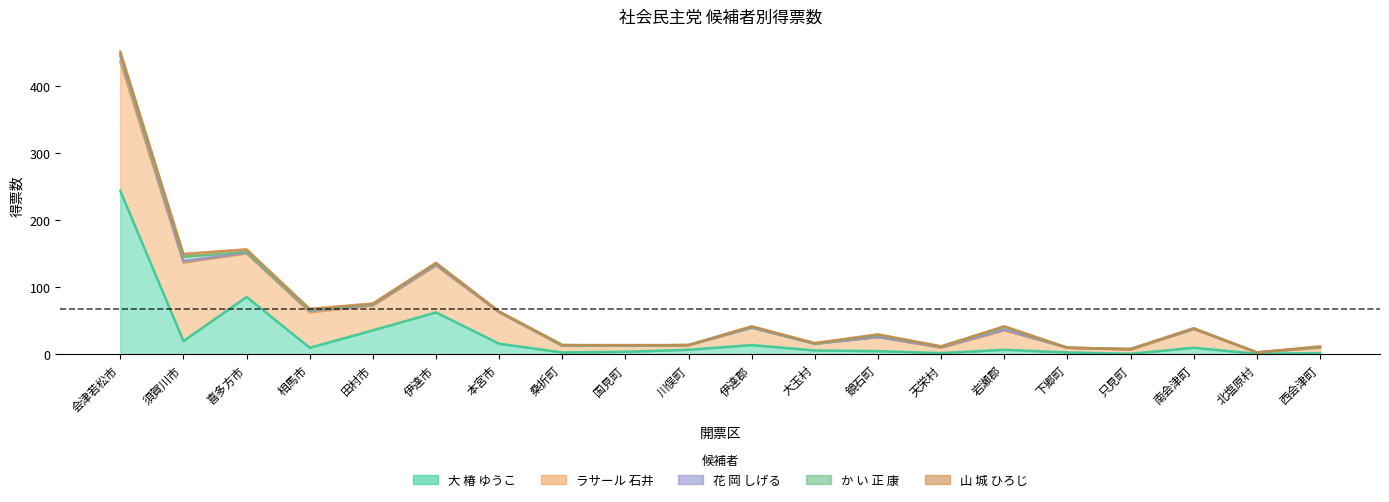

Which category has the lowest value in the 山 城 ひろじ series?

本宮市